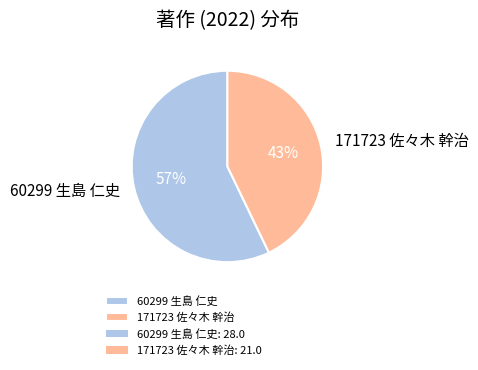

Do 60299 生島 仁史 and 171723 佐々木 幹治 together represent more than half of the pie?

Yes